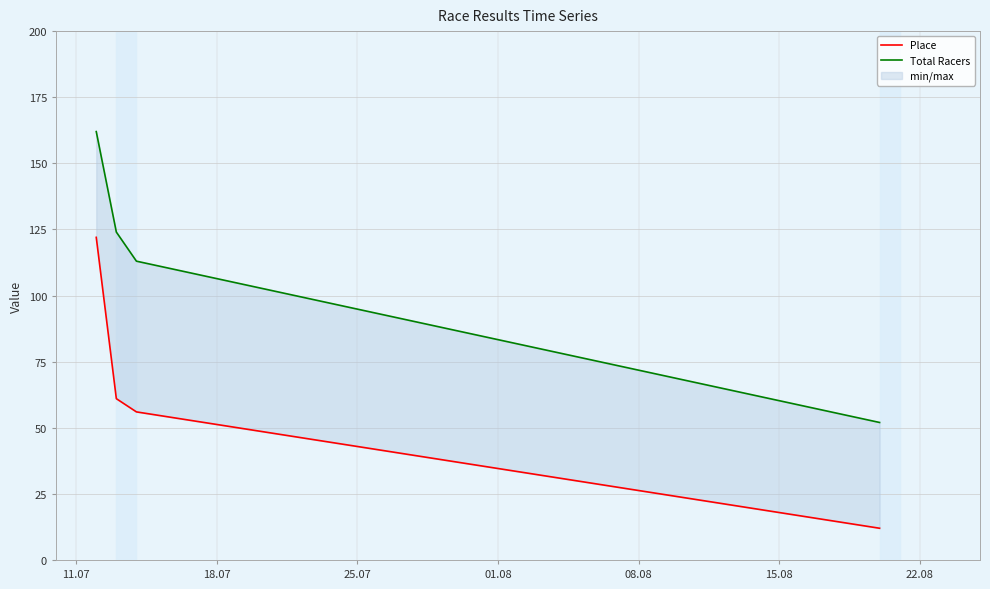

True or false: Place and Total Racers intersect in this chart.

False